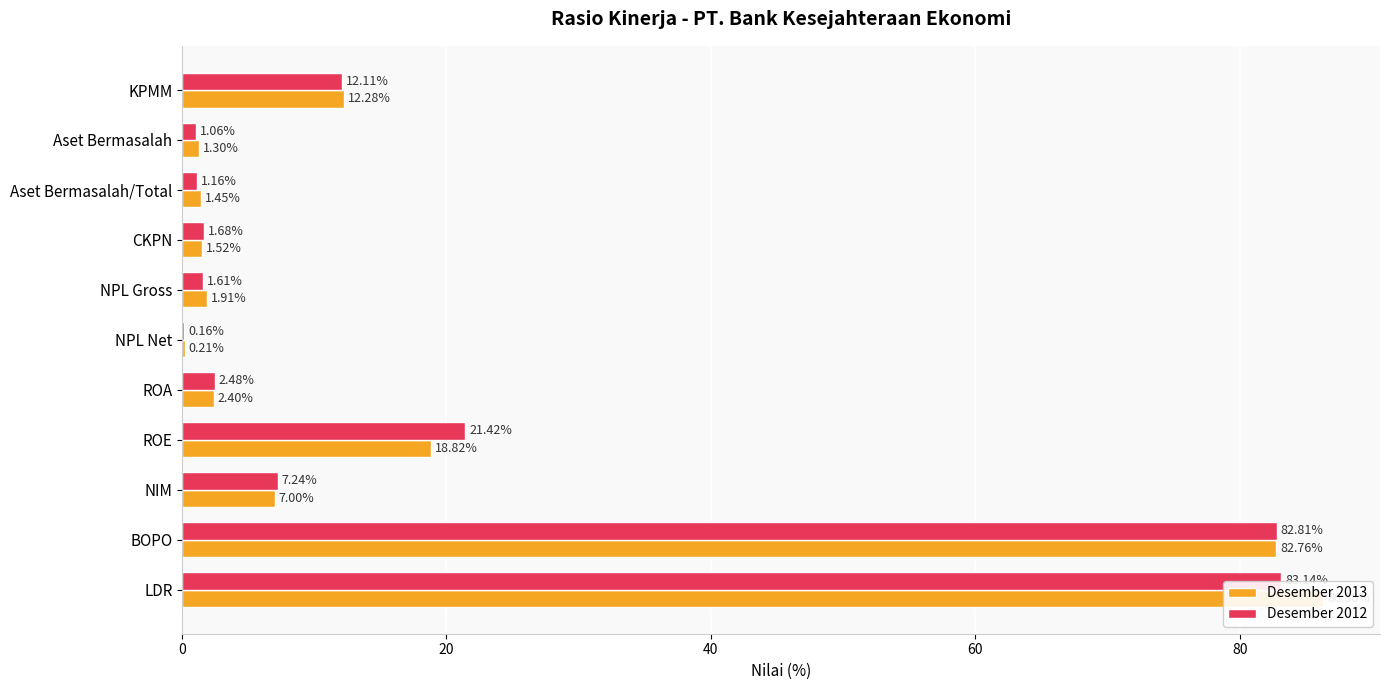

What is the value of the Desember 2012 bar at the 10th from the left?

82.8